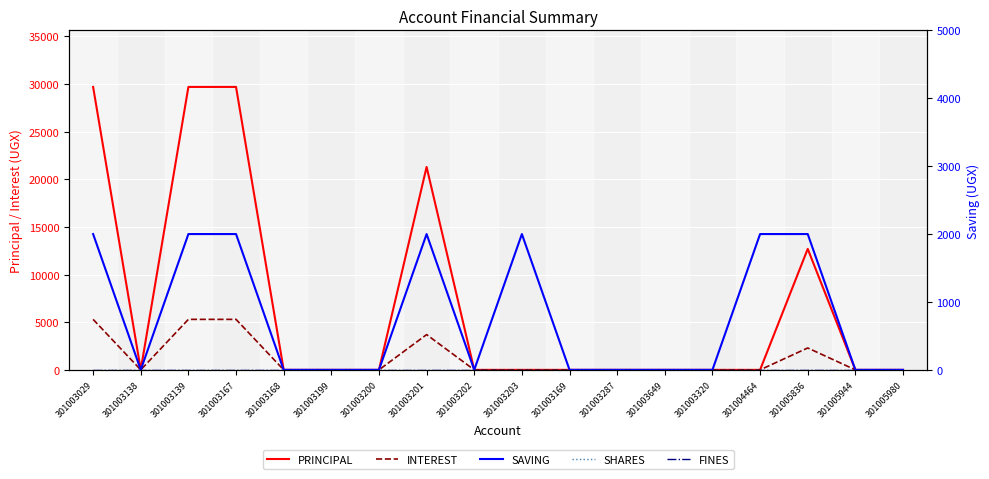

True or false: PRINCIPAL has more than 1 points higher than both neighbors.

True